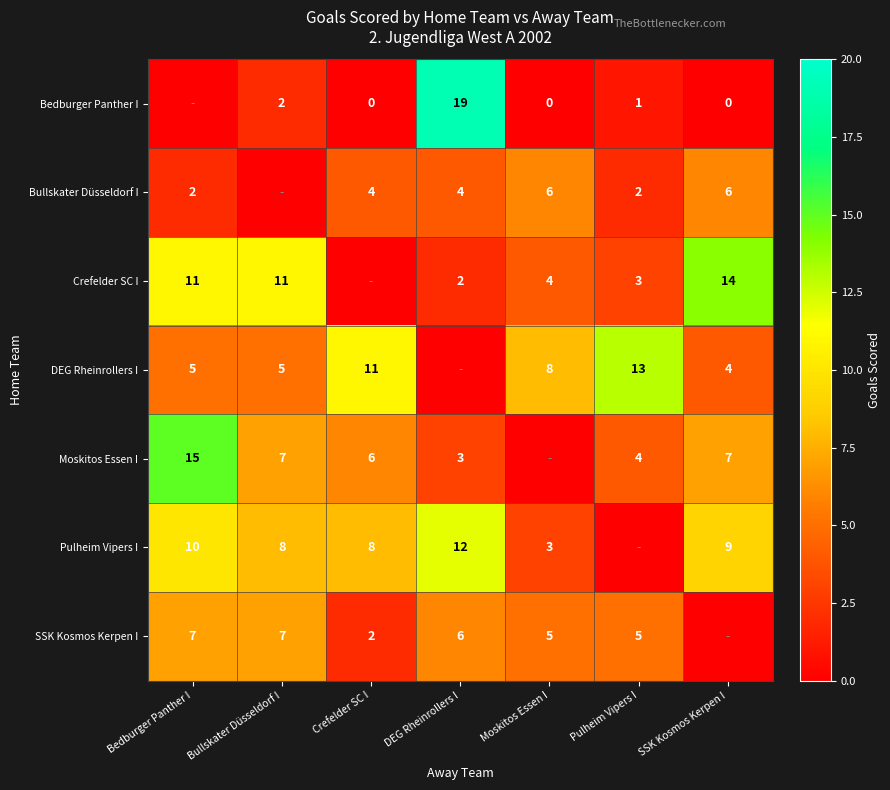

Is the value of Moskitos Essen I at Bedburger Panther I greater than the value of SSK Kosmos Kerpen I at Pulheim Vipers I?

Yes